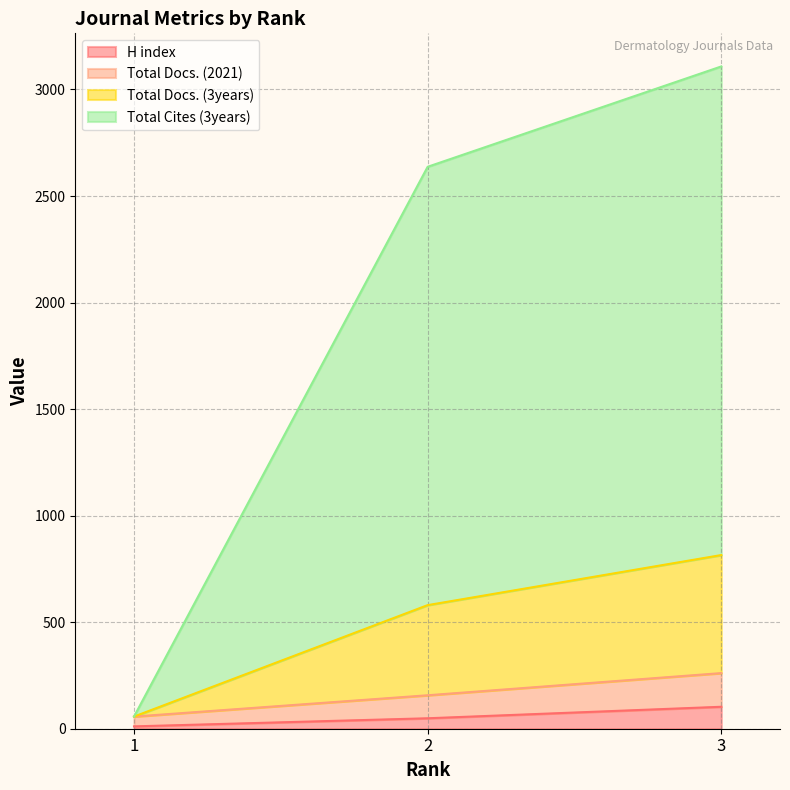

What is the difference between the highest and lowest values at 2?

2588